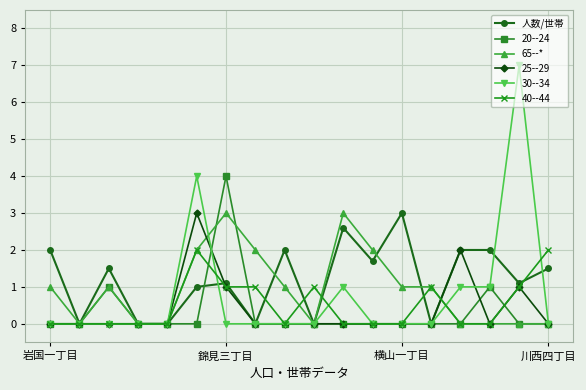

True or false: 25--29 has more than 0 points higher than both neighbors.

True